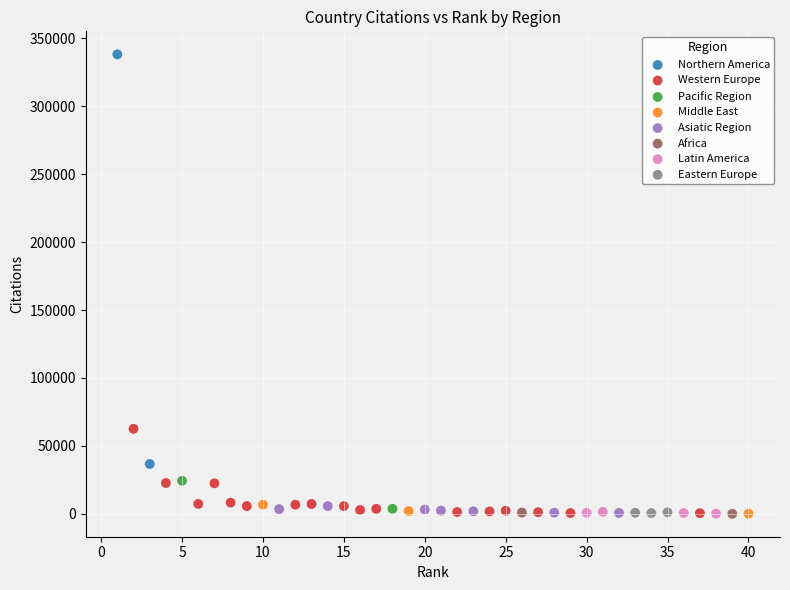

Which series has the widest spread of Y values?

Northern America